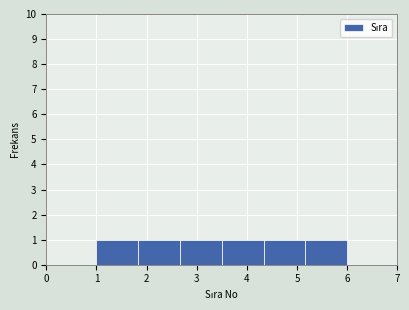

Reading left to right, transcribe this chart: for each bar, give the range it covers on the x-axis and its height. Neither the bar edges nor the heights are printed on the chart, so give them approximately, as read against the axes.

1.0 to 1.8: 1
1.8 to 2.7: 1
2.7 to 3.5: 1
3.5 to 4.3: 1
4.3 to 5.2: 1
5.2 to 6.0: 1